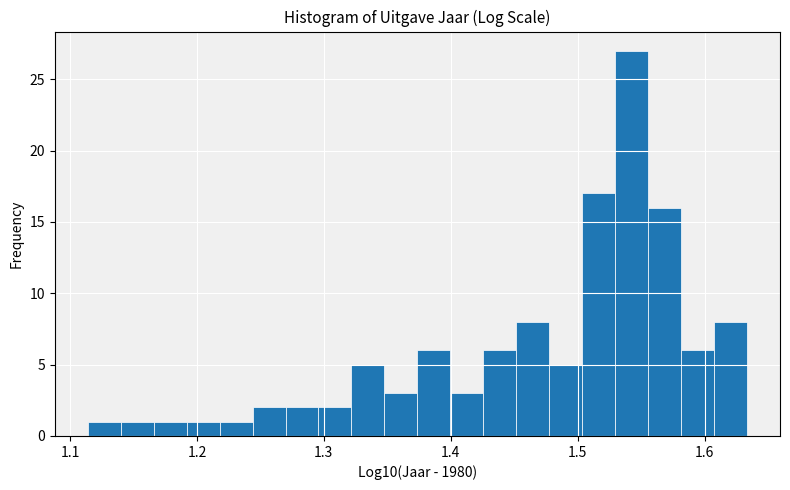

Around what value on the x-axis is the tallest bar? Give the approximate position of its centre, as read against the axis.

1.54